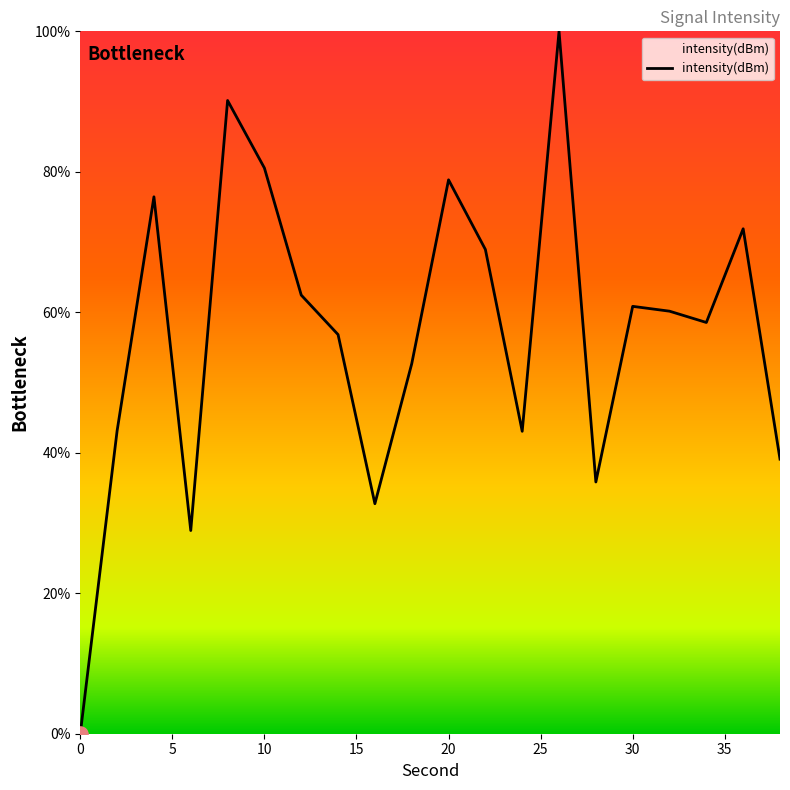

What is the greatest value displayed?

100.0